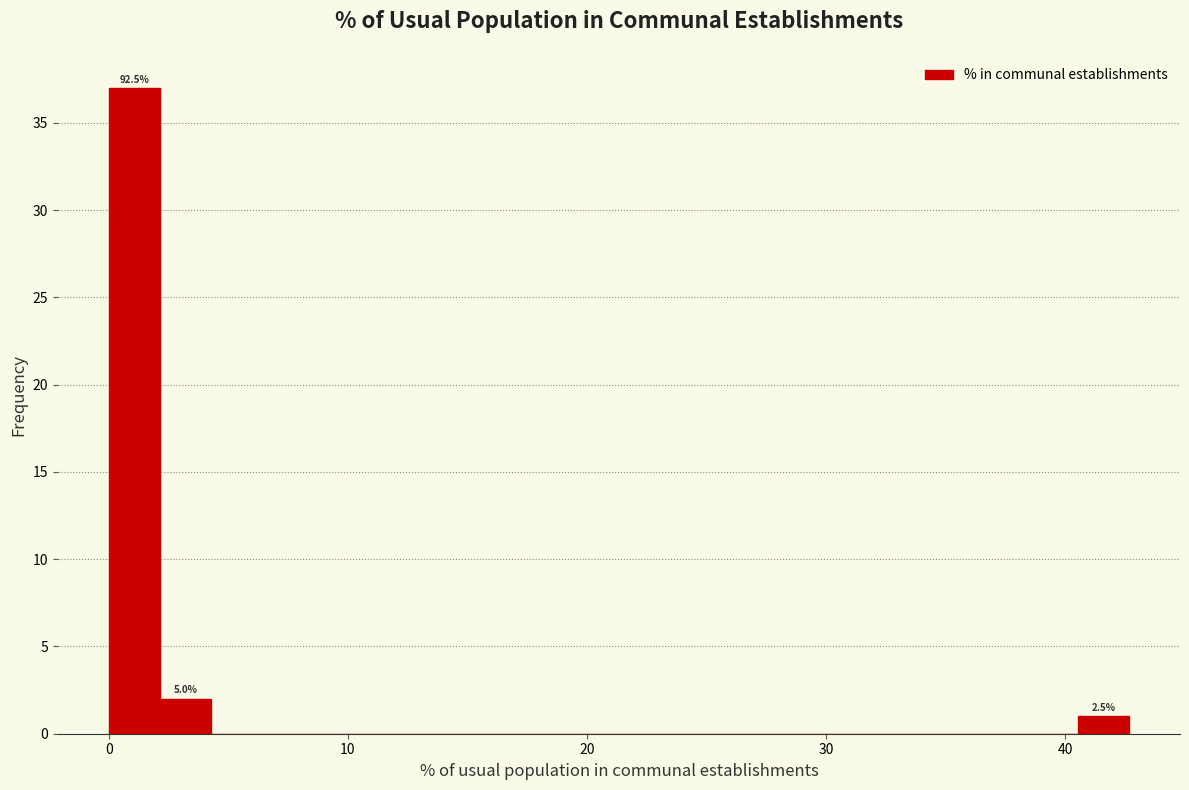

Around what value on the x-axis is the tallest bar? Give the approximate position of its centre, as read against the axis.

1